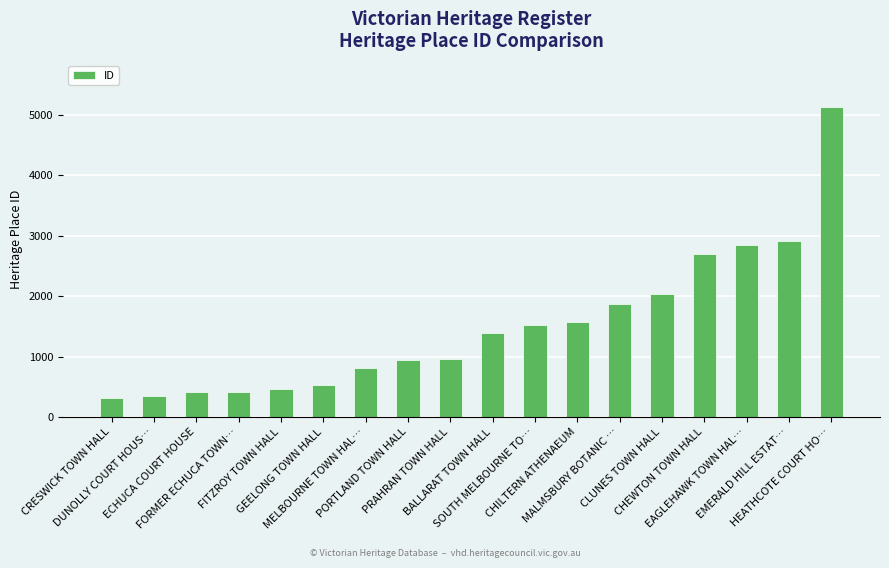

How many distinct data groups are displayed?

1